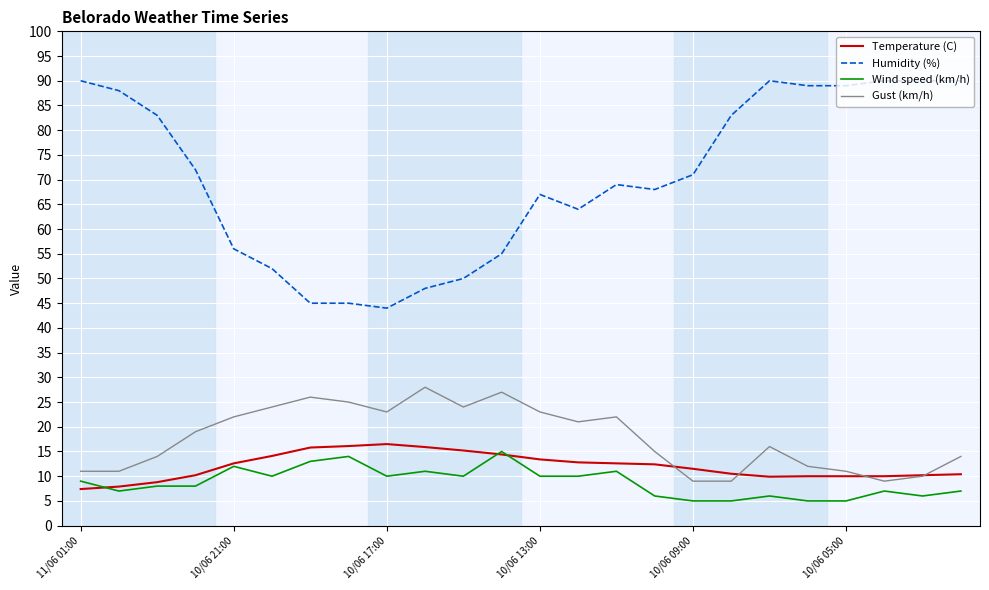

Which series has the largest total across all categories?

Humidity (%)